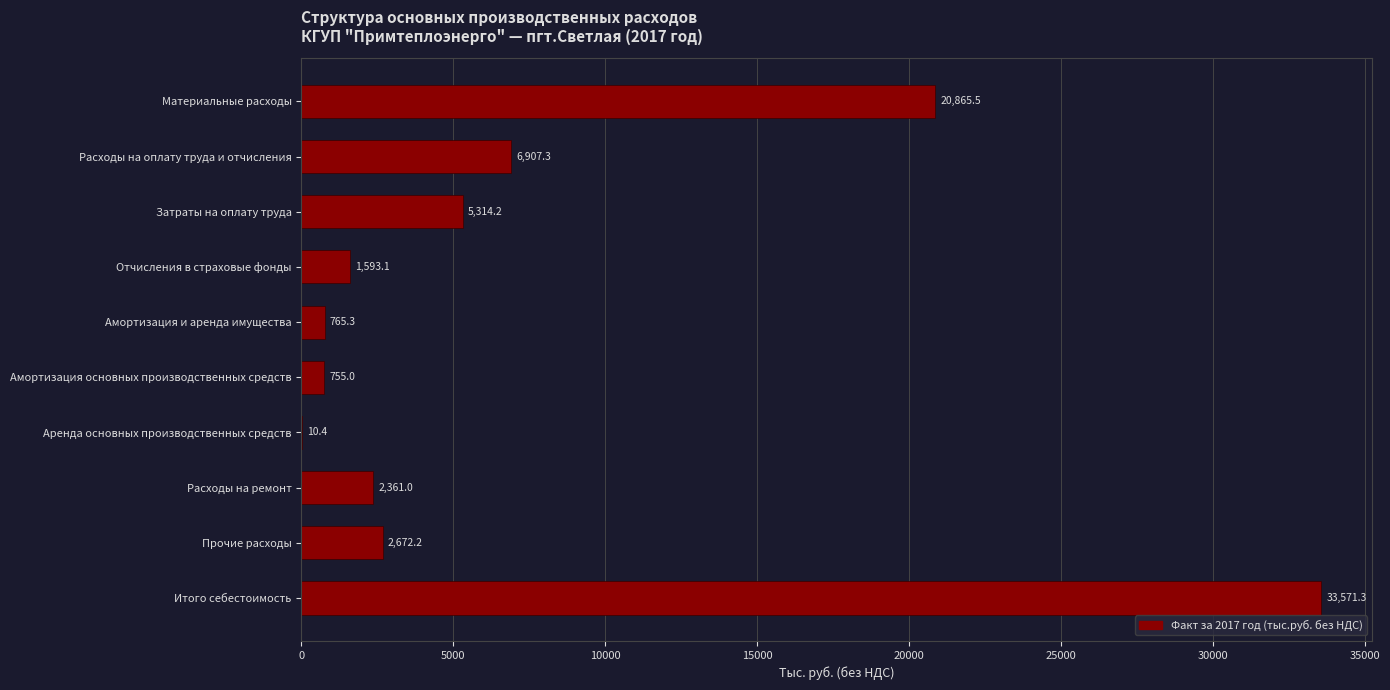

What is the average value?

7481.5